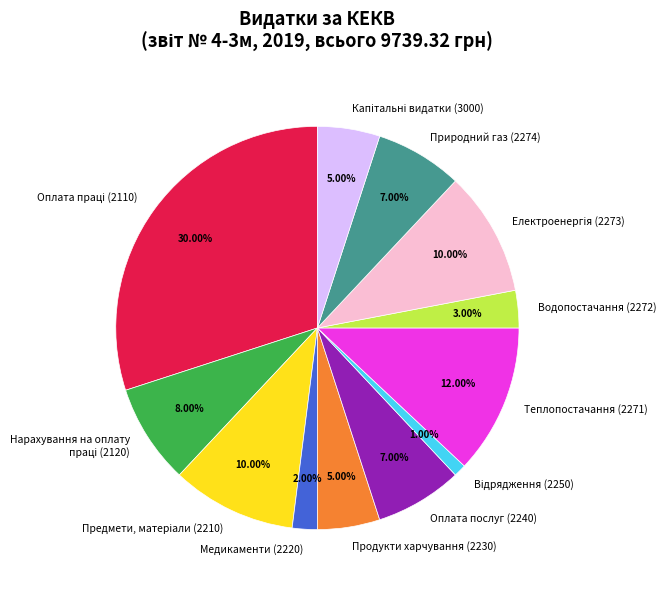

Is Медикаменти (2220) the majority of the pie?

No